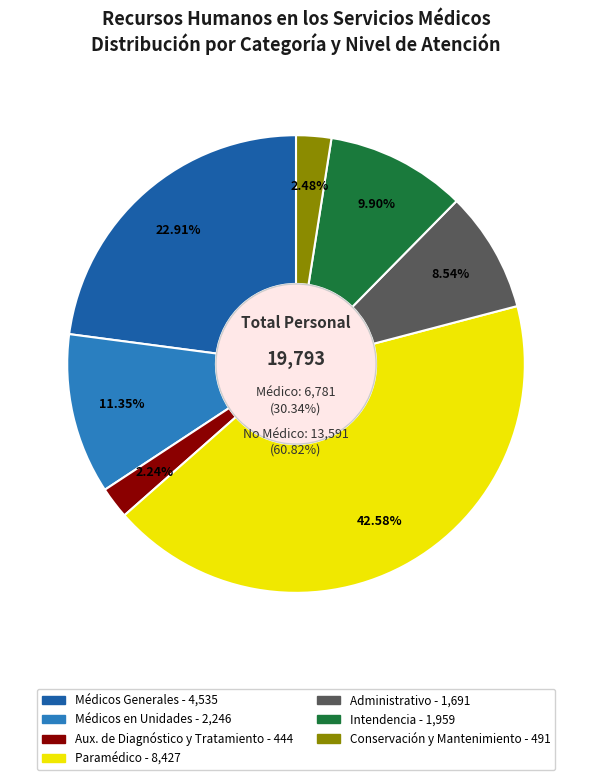

How many slices are in this pie chart?

3